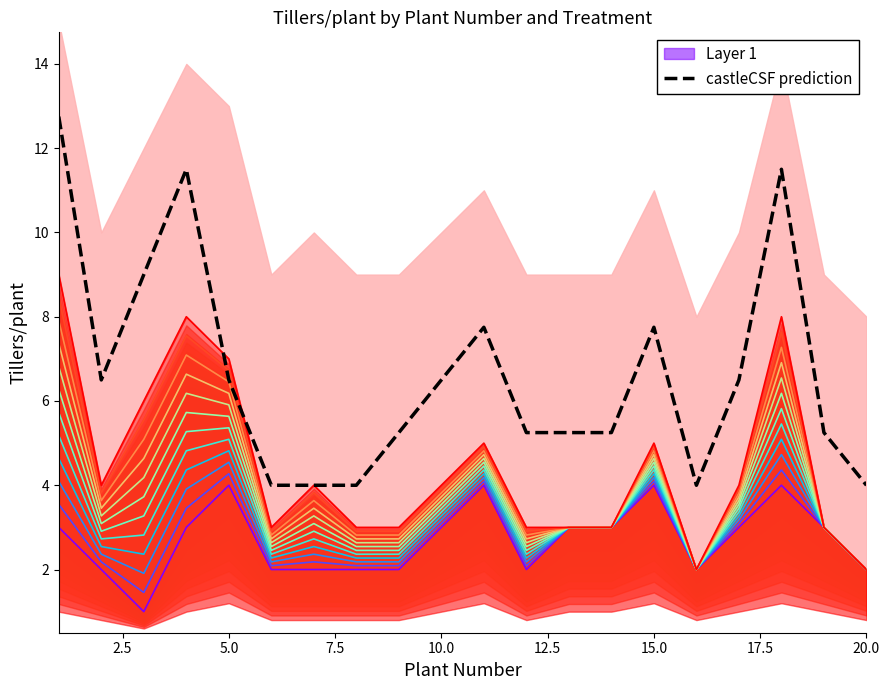

What is the average value?

6.6